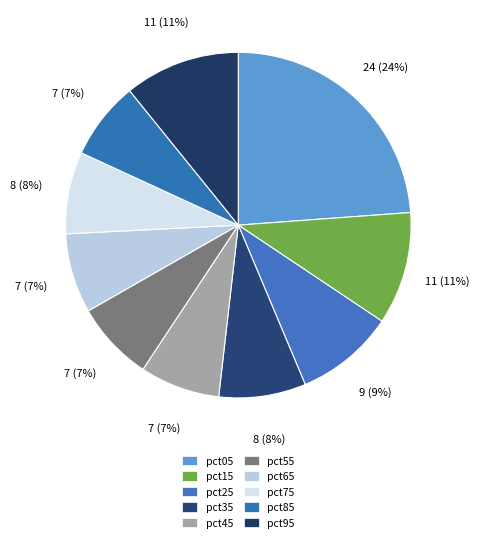

To the nearest percent, what is the average slice percentage?

10%